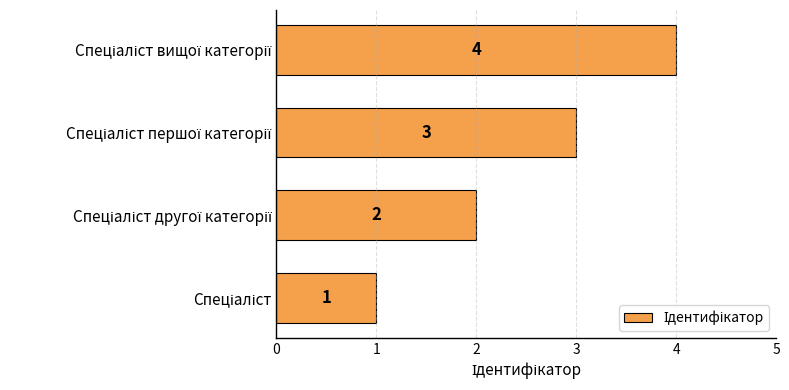

What is the smallest value displayed?

1